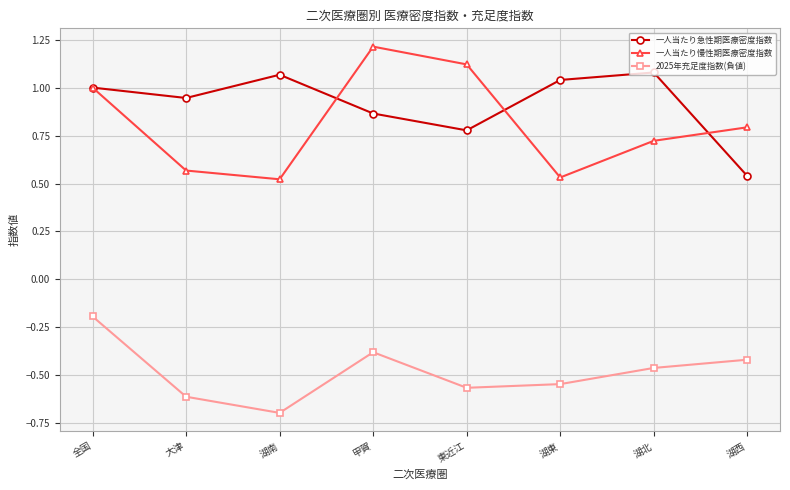

Which series has the largest total across all categories?

一人当たり急性期医療密度指数